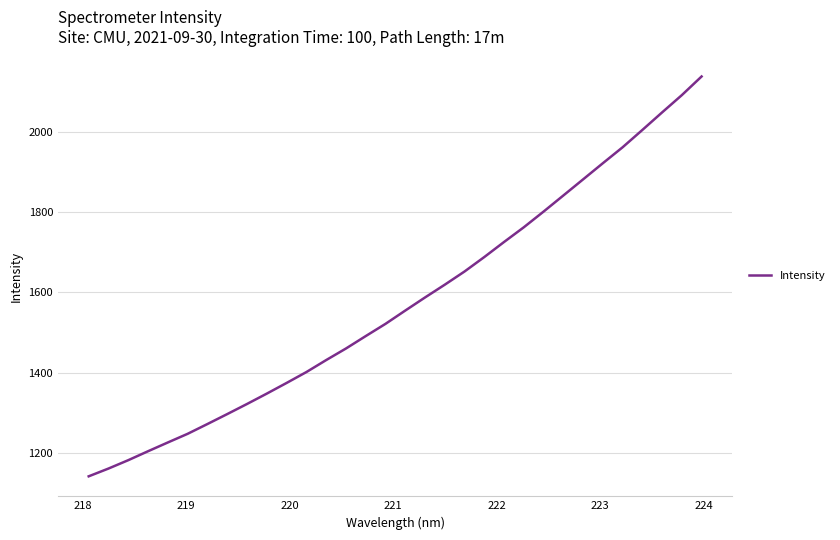

Does the chart display data point markers on the line(s)?

No